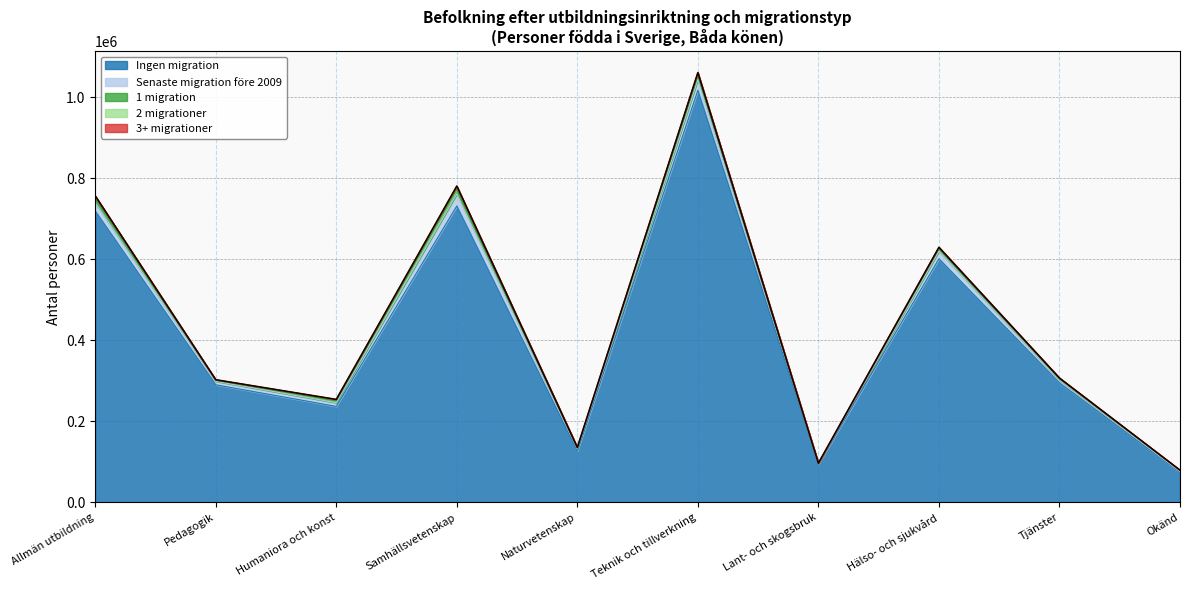

True or false: 2 migrationer and 1 migration cross at least once.

False